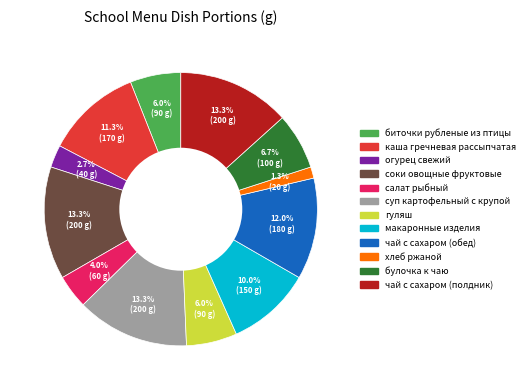

How many slices are in this pie chart?

12